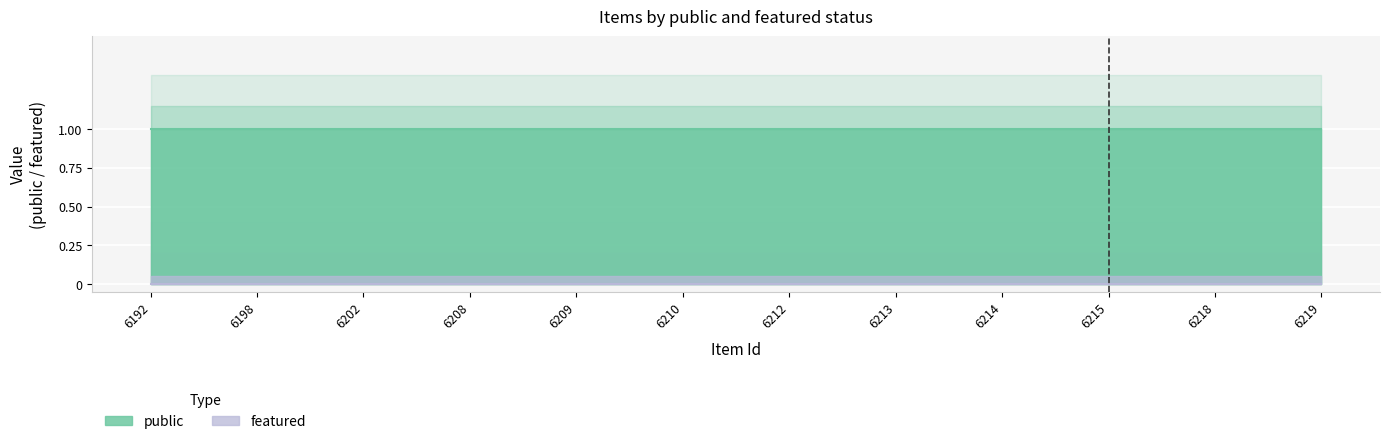

How many lines are shown in the chart?

2